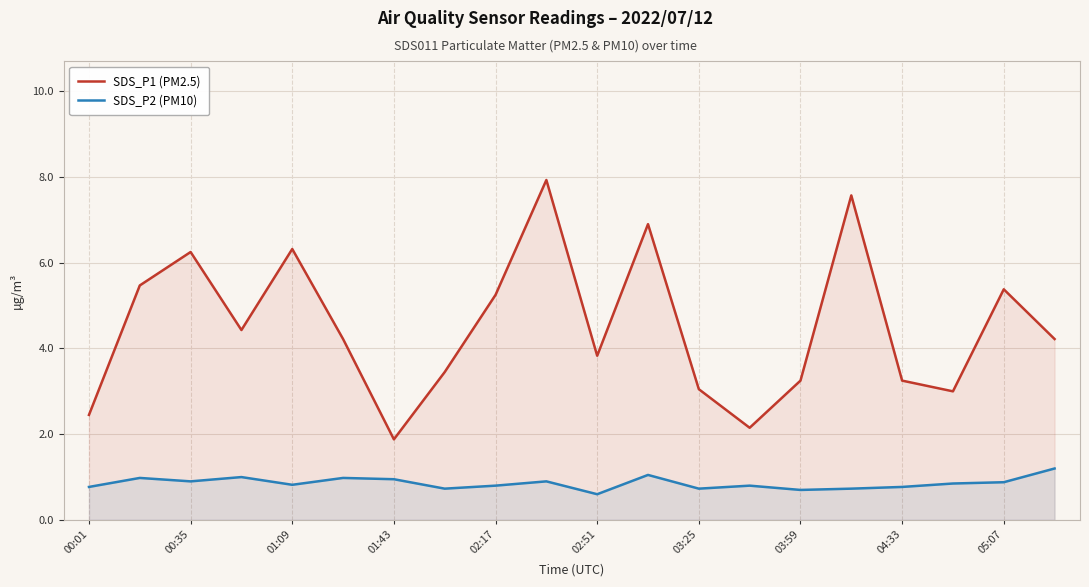

Reading left to right, transcribe all the data shown in this chart.

SDS_P1 (PM2.5): 2.5	5.5	6.2	4.4	6.3	4.2	1.9	3.5	5.2	7.9	3.8	6.9	3.0	2.1	3.2	7.6	3.2	3.0	5.4	4.2
SDS_P2 (PM10): 0.8	1.0	0.9	1.0	0.8	1.0	0.9	0.7	0.8	0.9	0.6	1.1	0.7	0.8	0.7	0.7	0.8	0.8	0.9	1.2